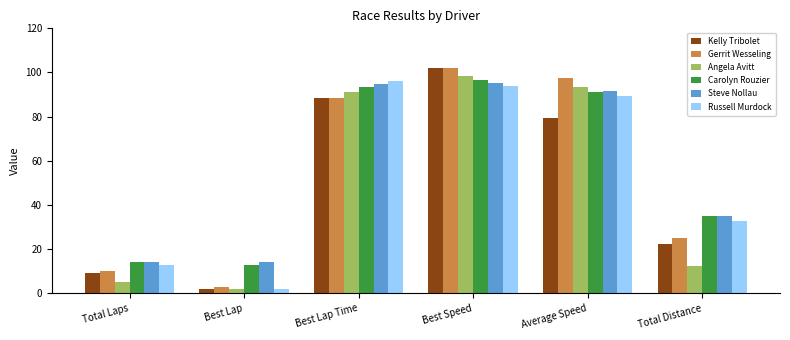

How many data points does each series have?

6